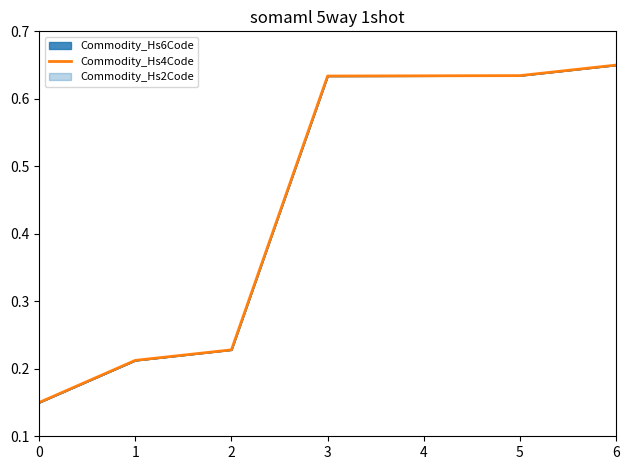

How many lines are shown in the chart?

1